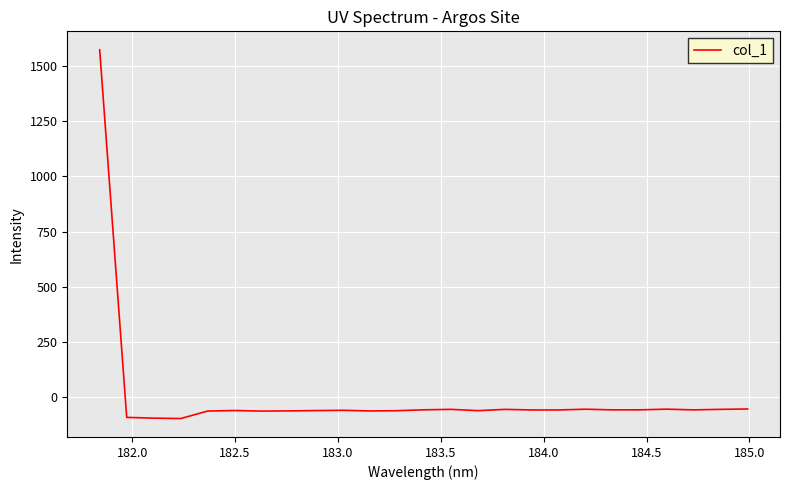

What is the difference between the maximum and minimum values?

1667.3